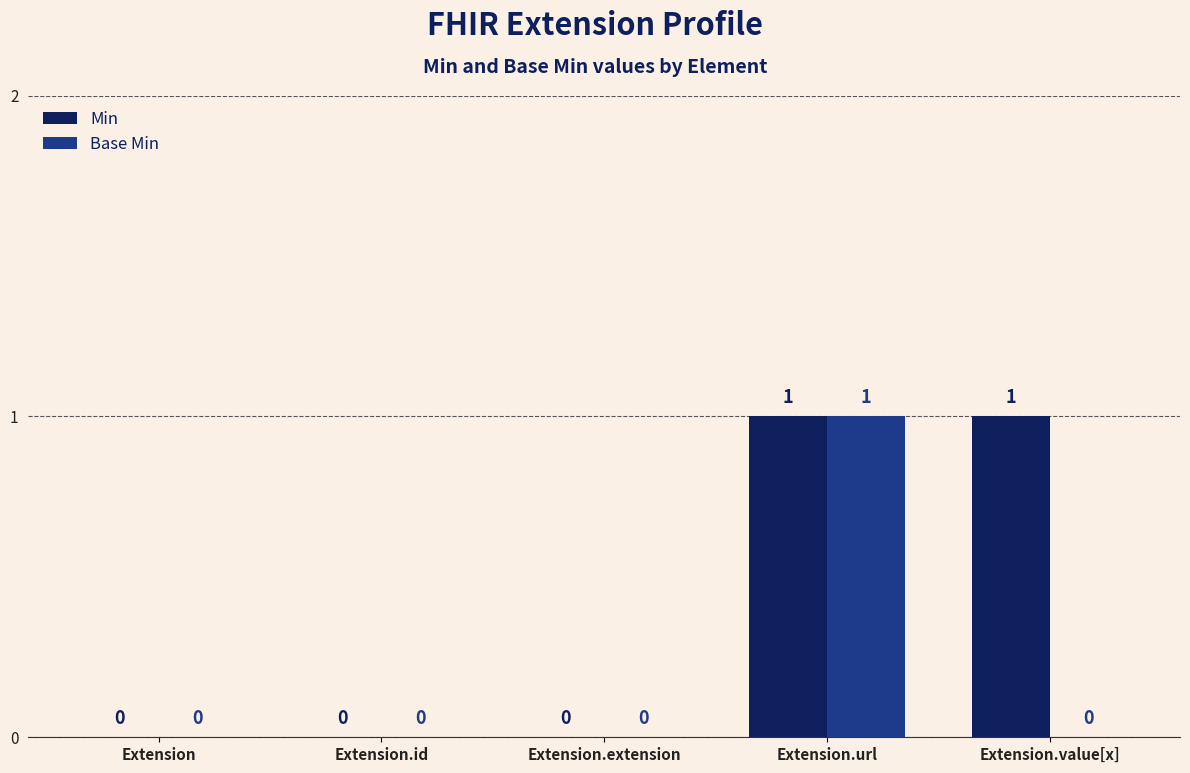

Is it true that Base Min equals -1 at Extension.id?

False